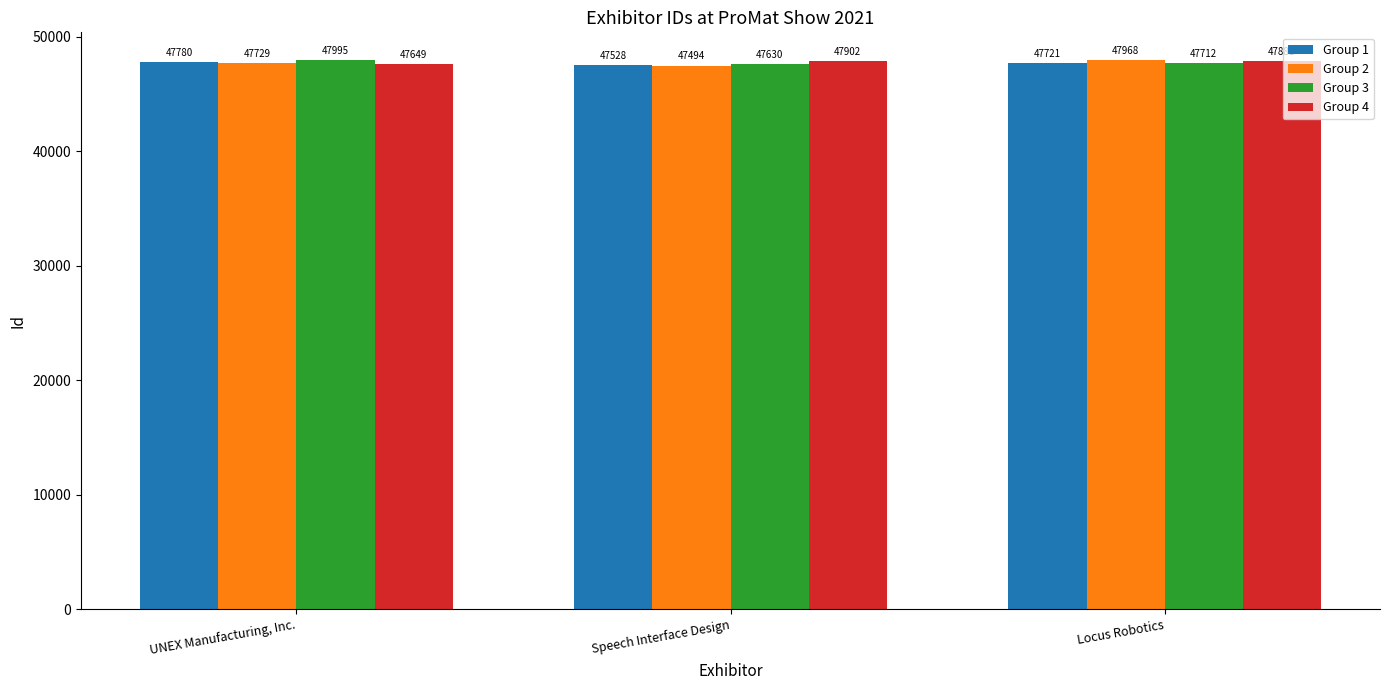

Reading left to right, transcribe all the data shown in this chart.

Group 1: UNEX Manufacturing, Inc.=47780	Speech Interface Design=47528	Locus Robotics=47721
Group 2: UNEX Manufacturing, Inc.=47729	Speech Interface Design=47494	Locus Robotics=47968
Group 3: UNEX Manufacturing, Inc.=47995	Speech Interface Design=47630	Locus Robotics=47712
Group 4: UNEX Manufacturing, Inc.=47649	Speech Interface Design=47902	Locus Robotics=47881